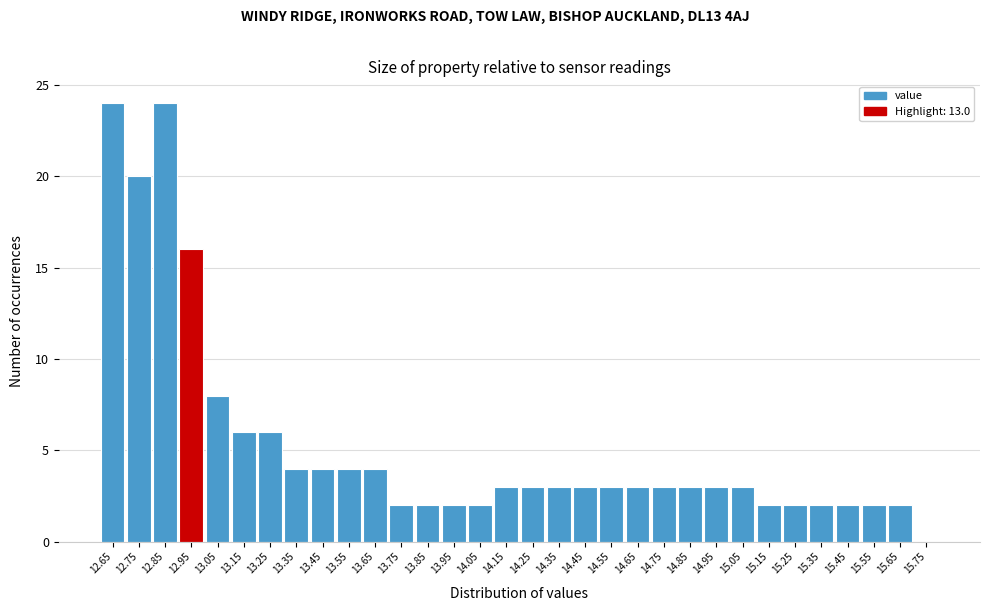

What is the sum of all values?

170